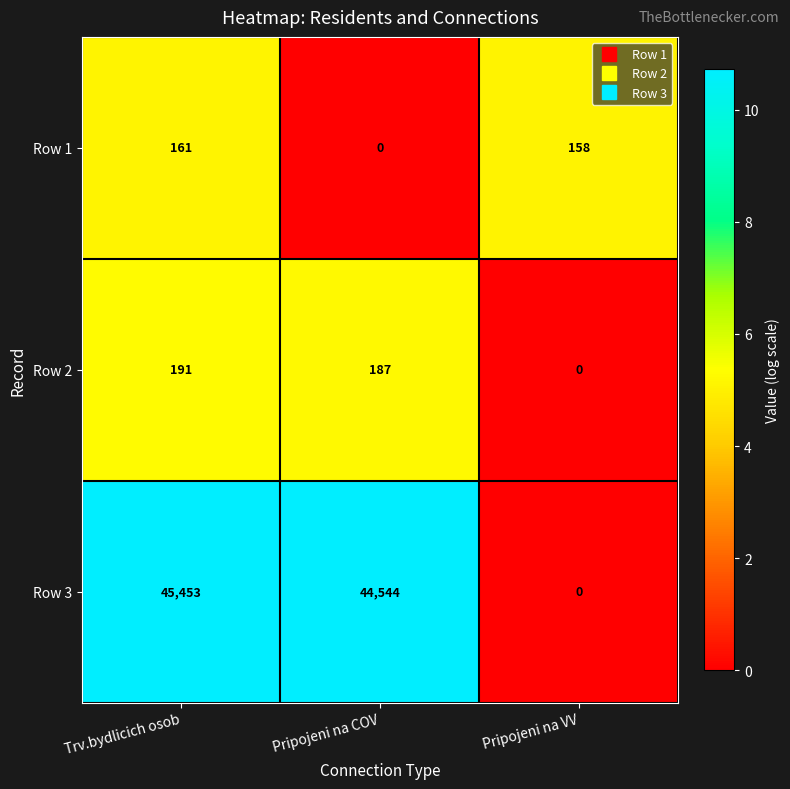

Between Pripojeni na COV and Pripojeni na VV, which series saw the biggest shift?

Row 3